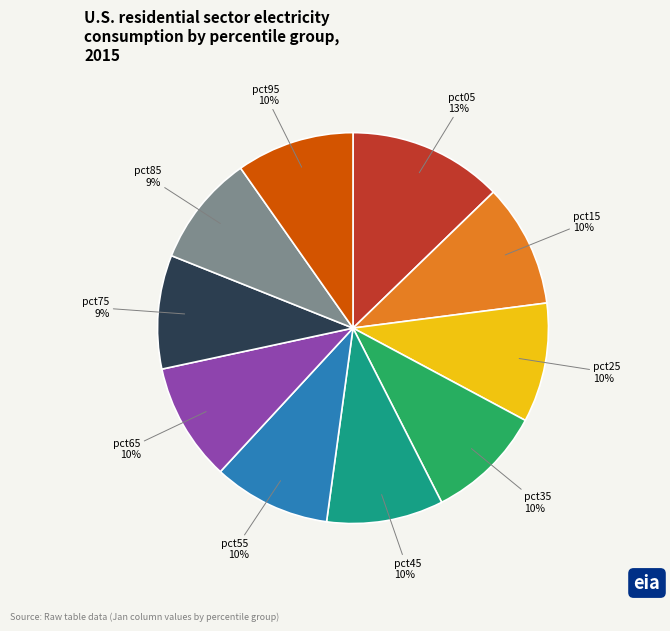

To the nearest percent, what is the difference between the largest and smallest slice percentages?

4%